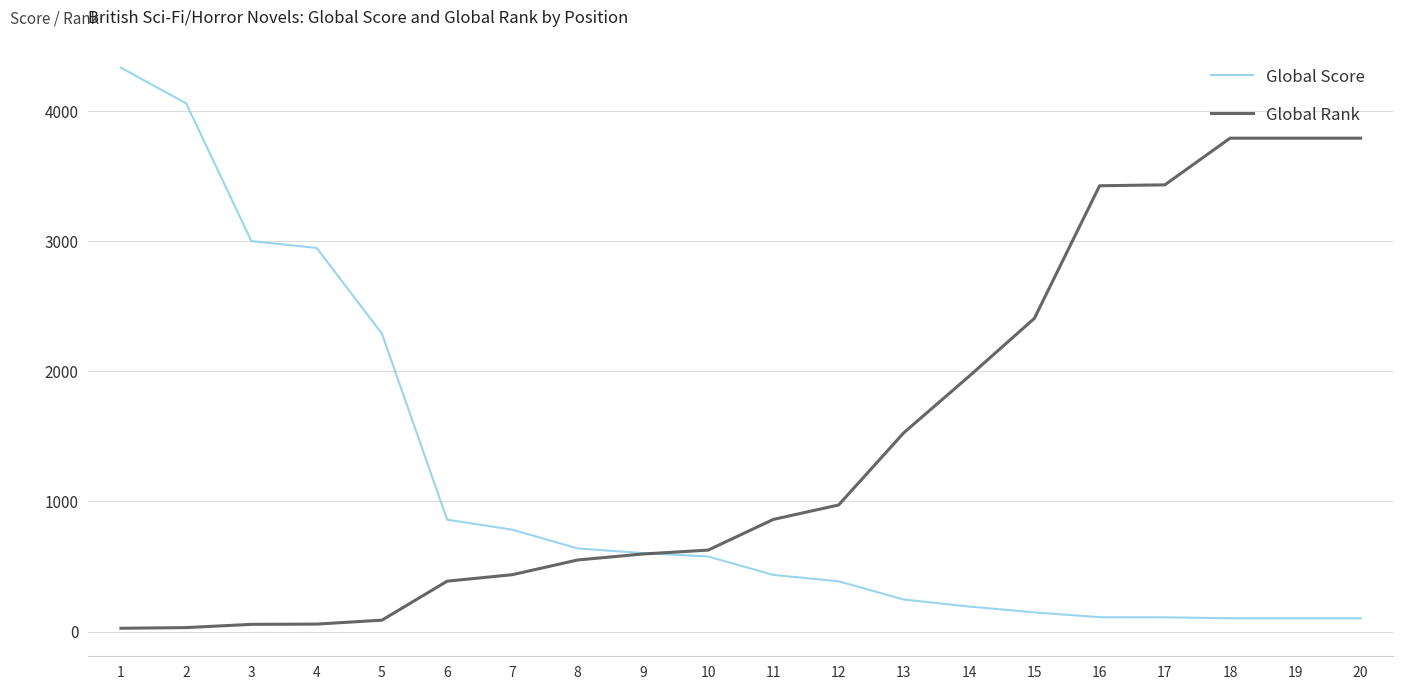

What is the maximum value shown in the chart?

4336